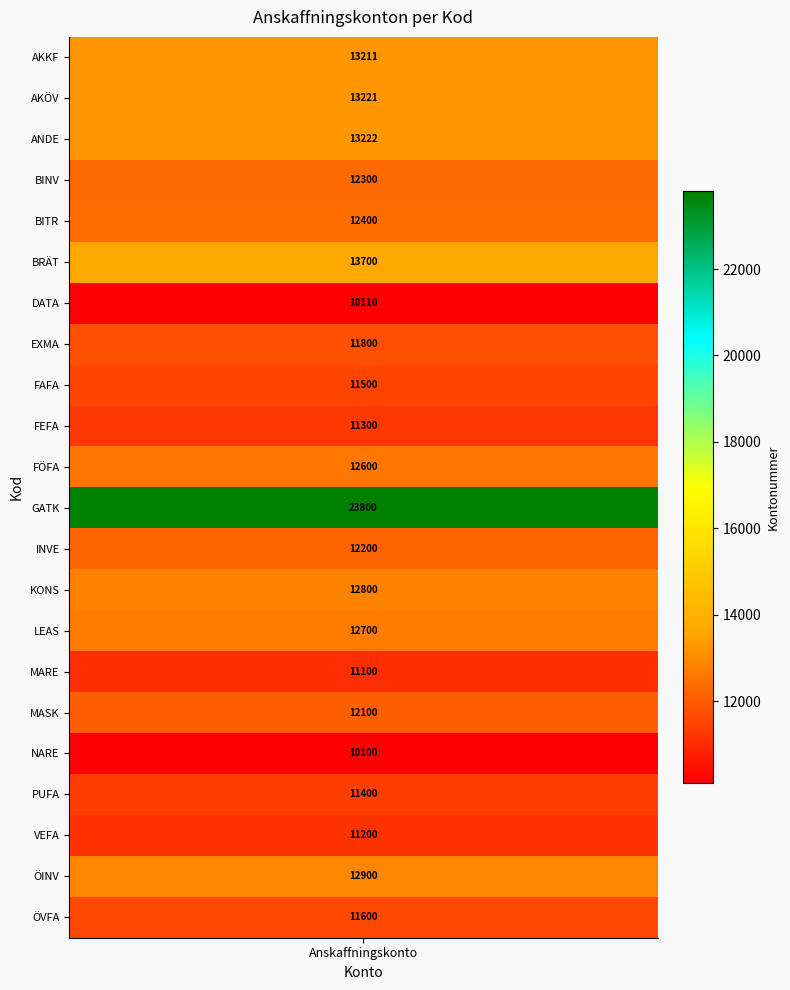

Reading left to right, what are all the values shown in this chart?

values=13211	1=13221	2=13222	3=12300	4=12400	5=13700	6=10110	7=11800	8=11500	9=11300	10=12600	11=23800	12=12200	13=12800	14=12700	15=11100	16=12100	17=10100	18=11400	19=11200	20=12900	21=11600